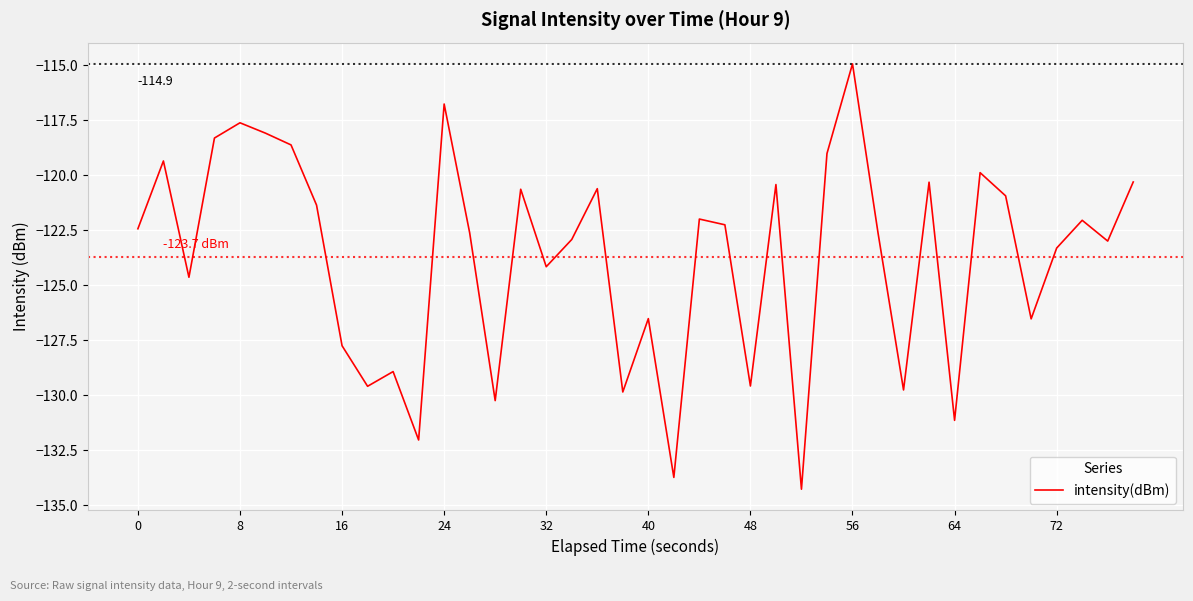

What is the difference between the second highest and minimum values?

17.5